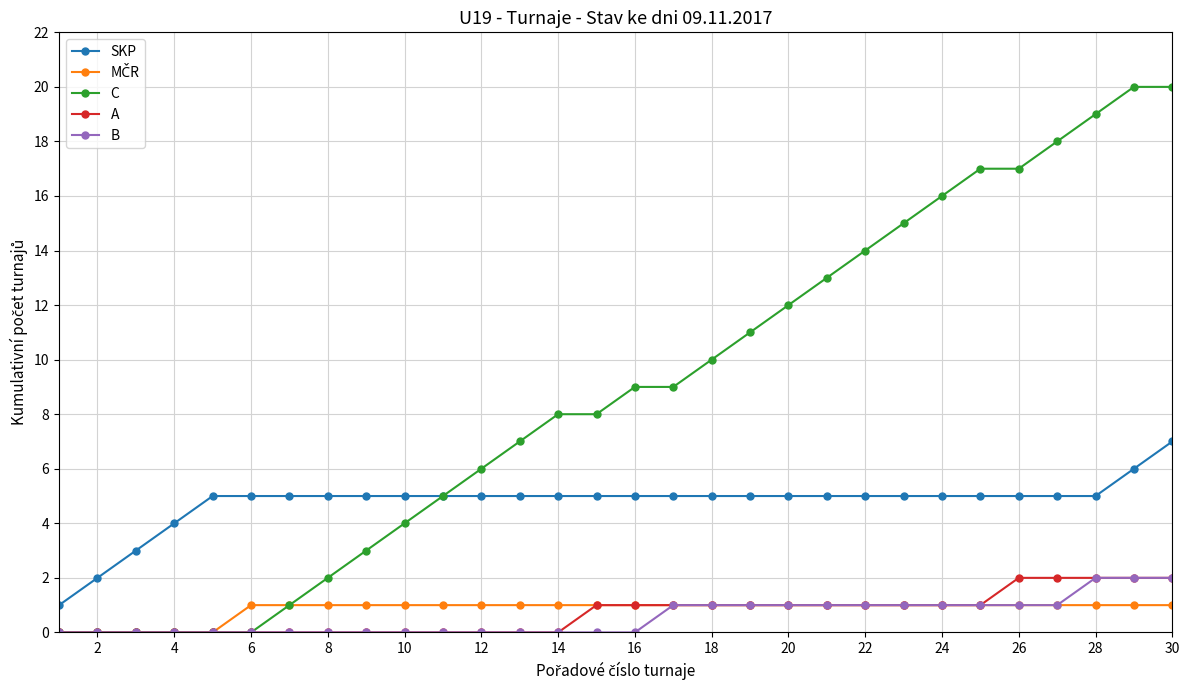

Which series has the largest total across all categories?

C